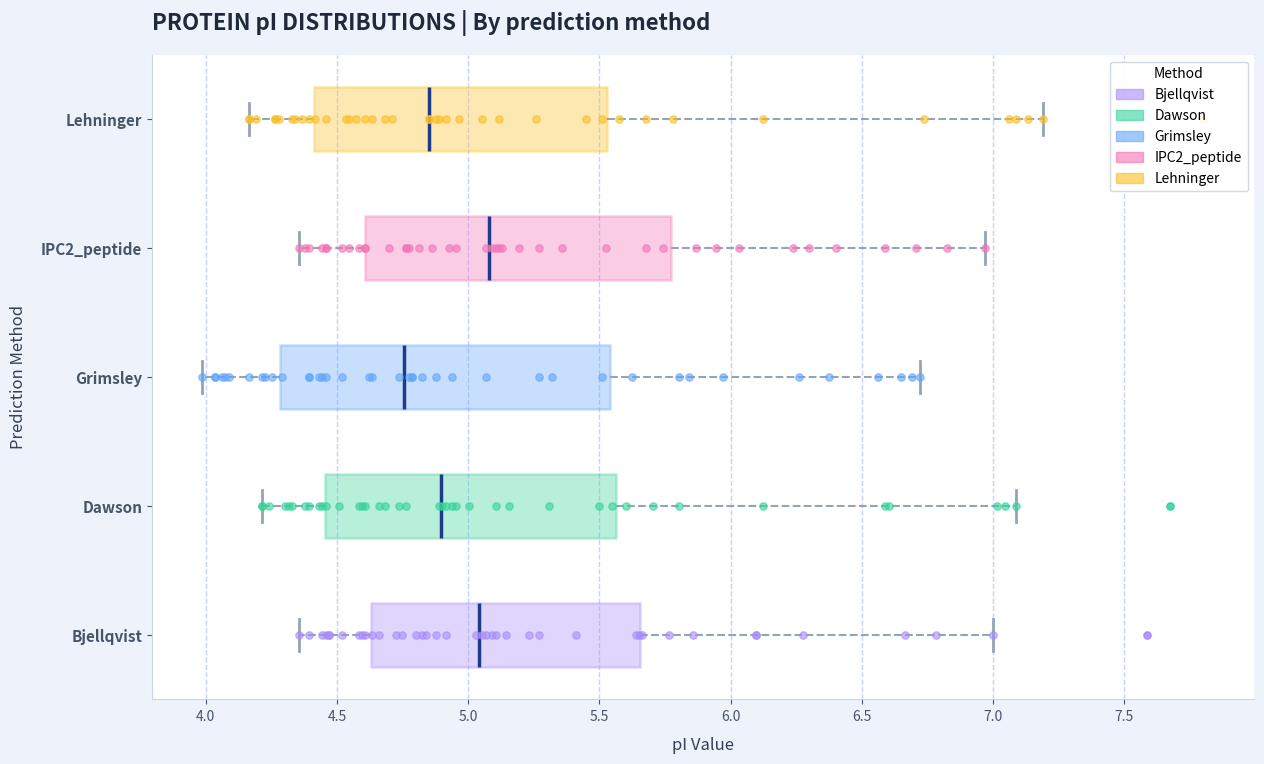

Which box is the widest, from its left edge to its right edge?

Grimsley